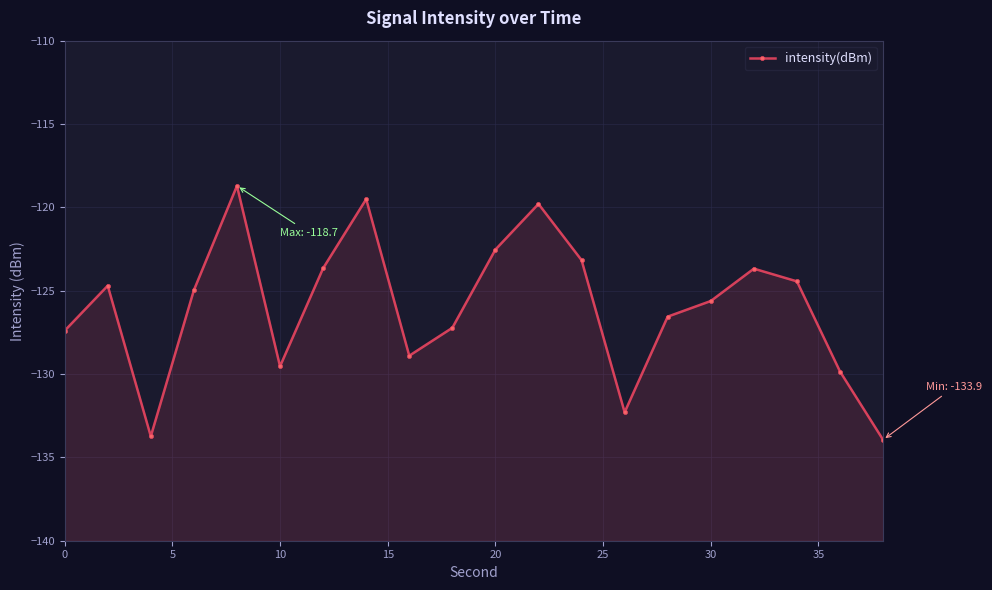

Reading left to right, list all the values displayed in this chart.

-127.4	-124.7	-133.7	-125.0	-118.7	-129.5	-123.7	-119.5	-128.9	-127.2	-122.5	-119.8	-123.2	-132.3	-126.6	-125.6	-123.7	-124.4	-129.8	-133.9